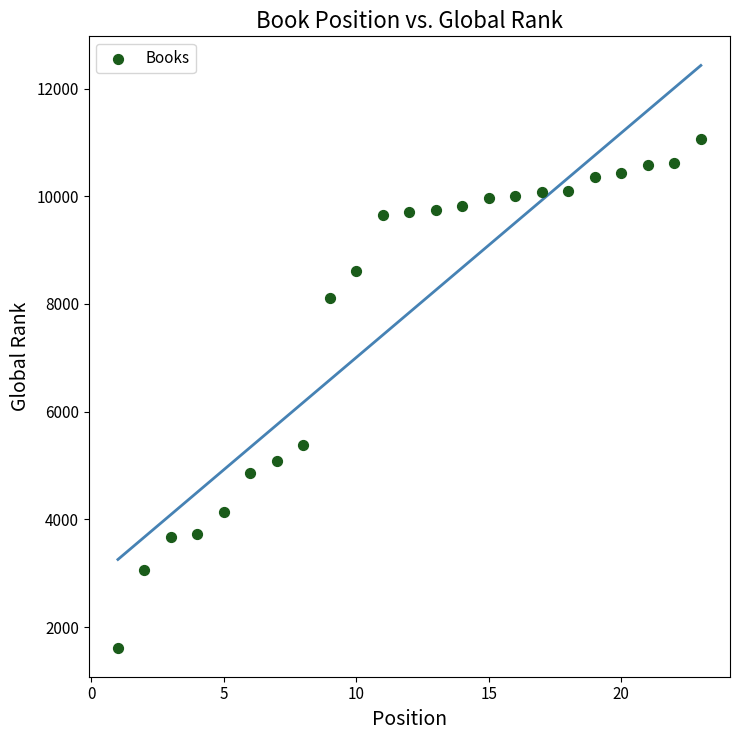

What Y value in the scatter plot is closest to 6340?

5387